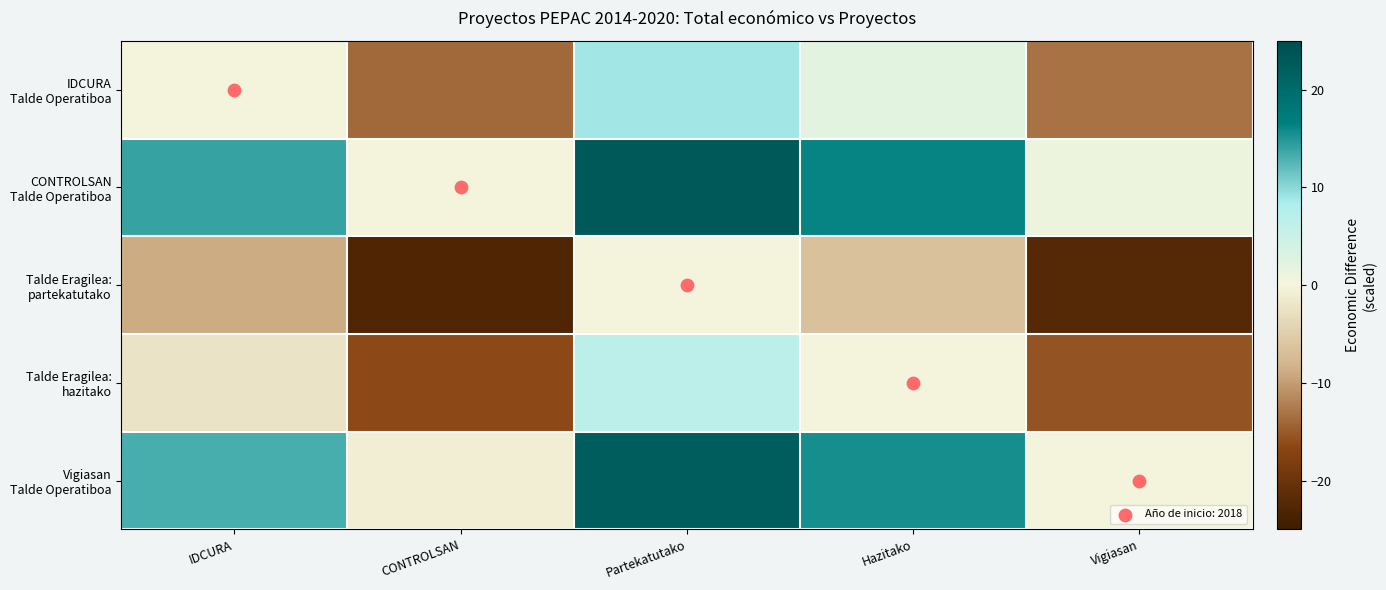

Rank the series by their maximum value, from lowest to highest.

Talde Eragilea: partekatutako, Talde Eragilea: hazitako, IDCURA Talde Operatiboa, Vigiasan Talde Operatiboa, CONTROLSAN Talde Operatiboa